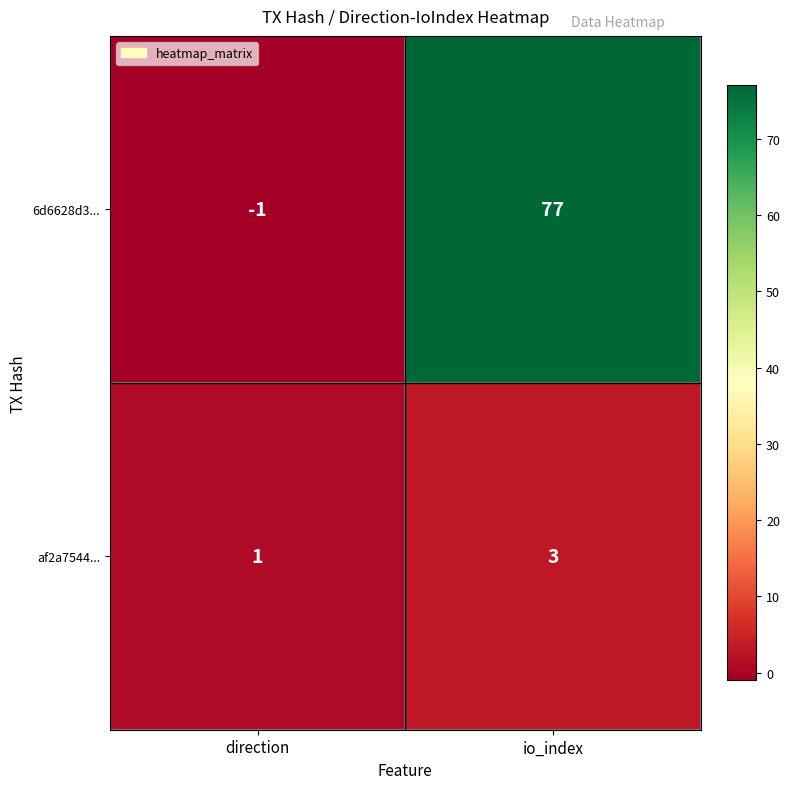

Rank the series by their average value, from lowest to highest.

af2a7544..., 6d6628d3...